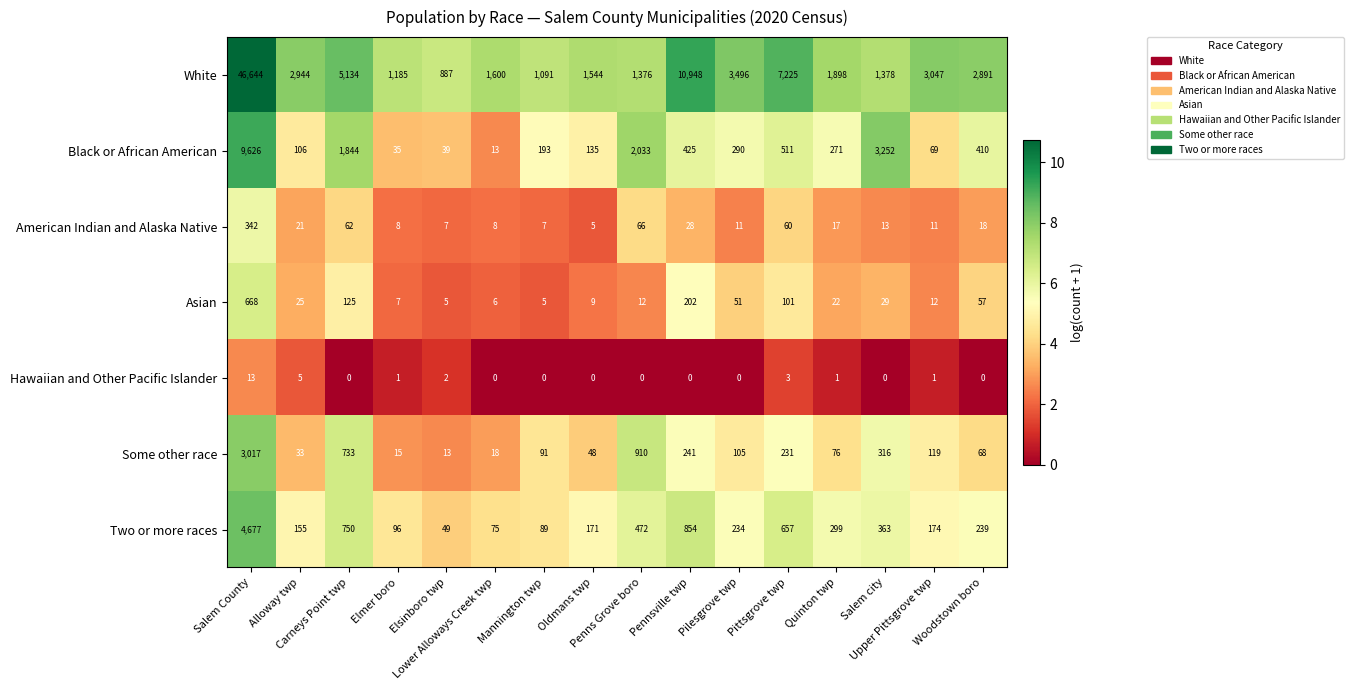

At how many categories does at least one series exceed 4?

16